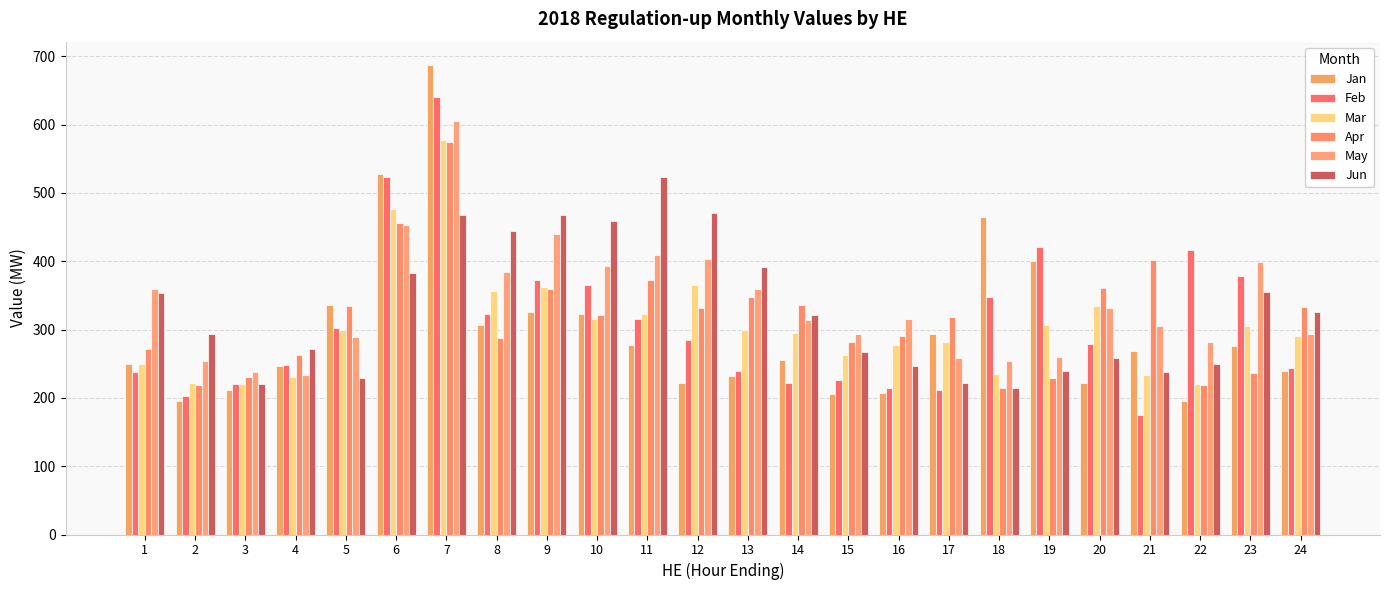

What is the average value of the Feb series?

309